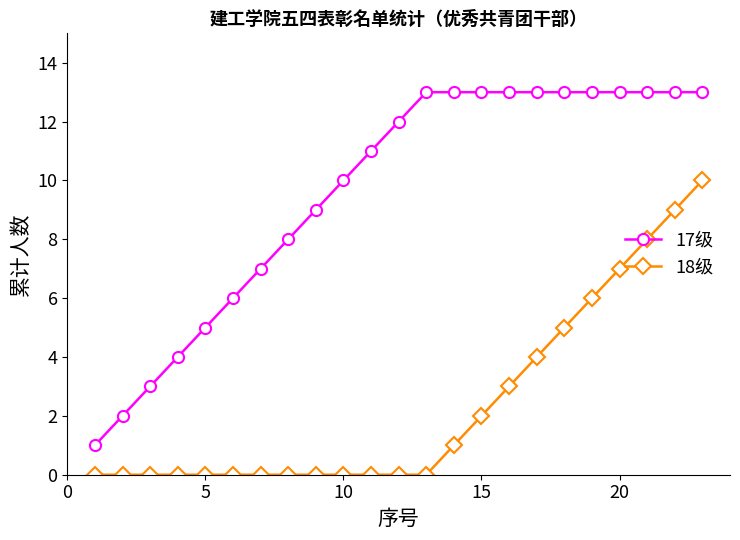

How many lines are shown in the chart?

2